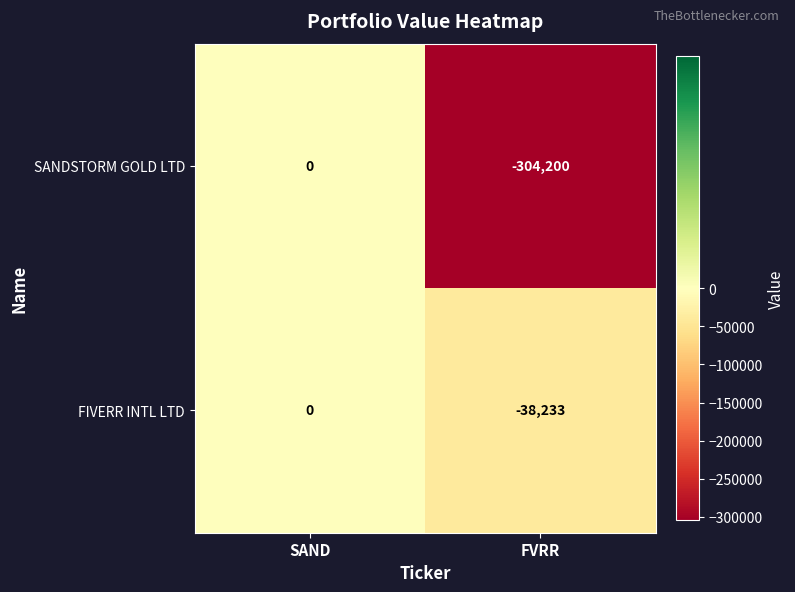

What is the difference between the FIVERR INTL LTD values at FVRR and SAND?

38233